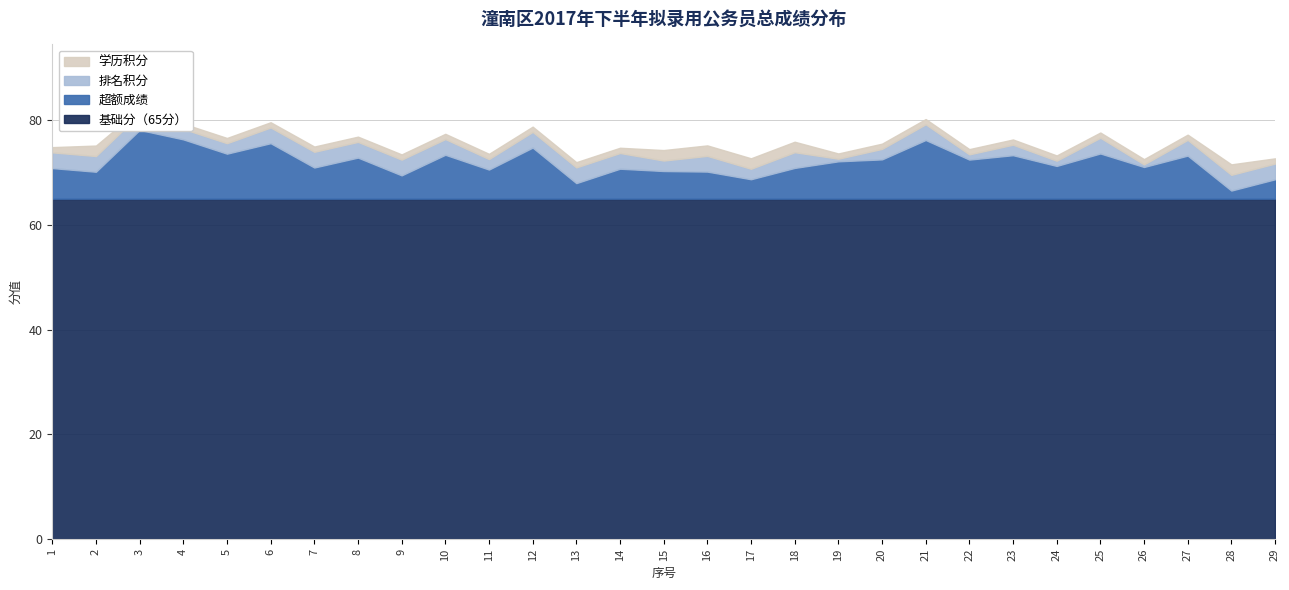

Does the chart display data point markers on the line(s)?

No